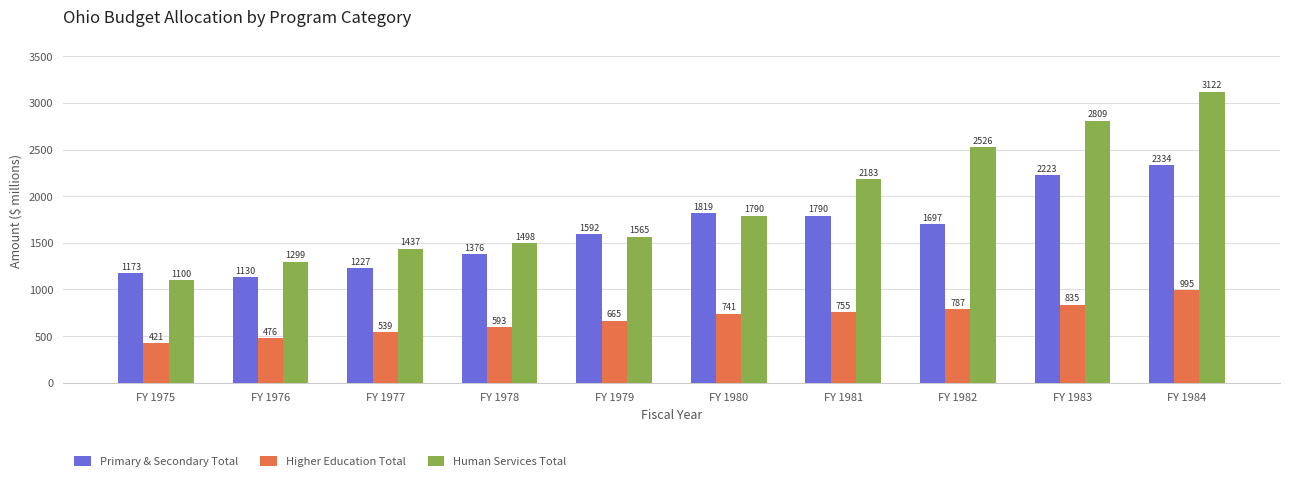

Between FY 1978 and FY 1981, which series saw the biggest shift?

Human Services Total